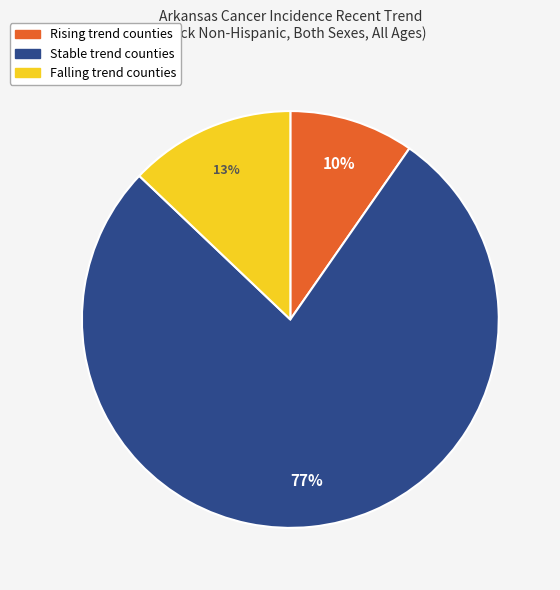

Approximately how many times larger is the value at Falling trend counties compared to Rising trend counties?

1.3